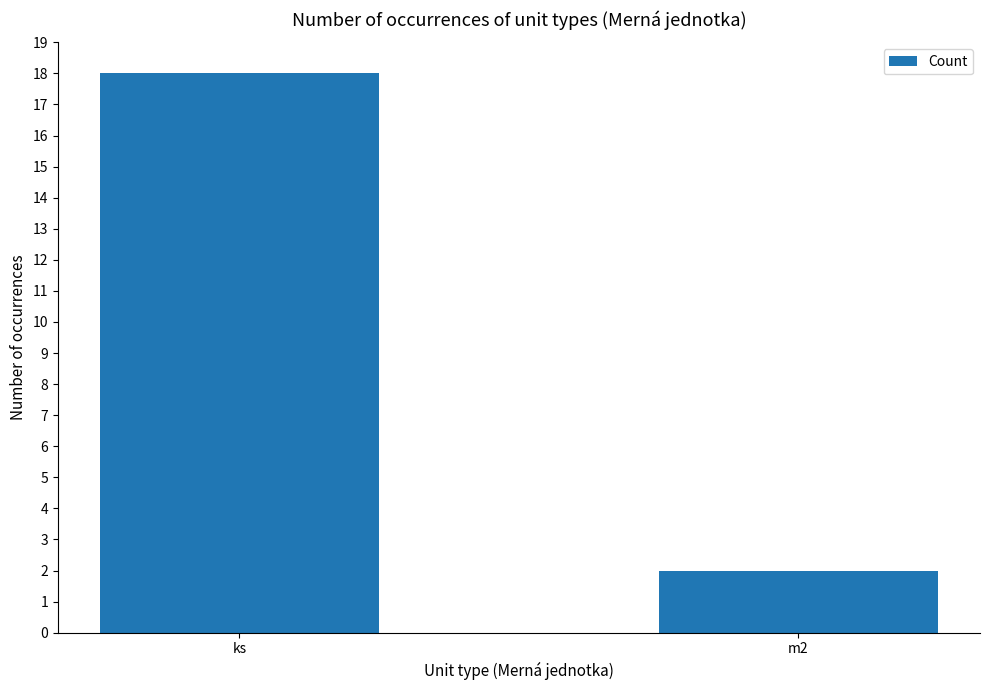

Is it true that the value at m2 is 0?

False